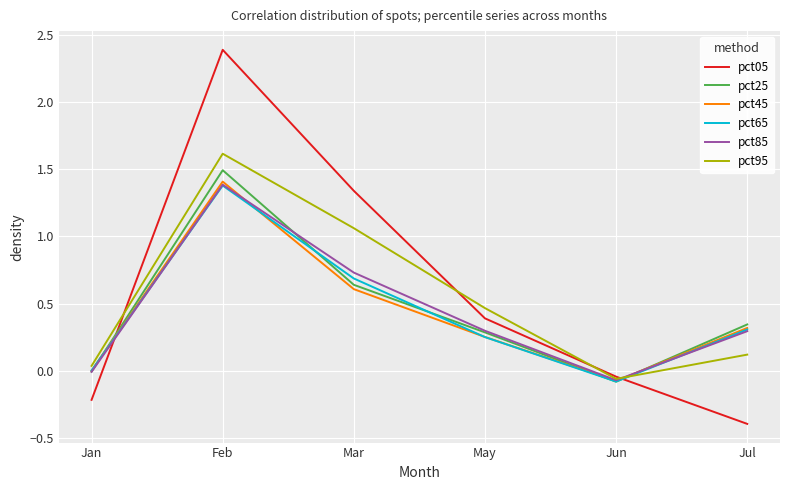

Where is the first local minimum for pct95?

Jun